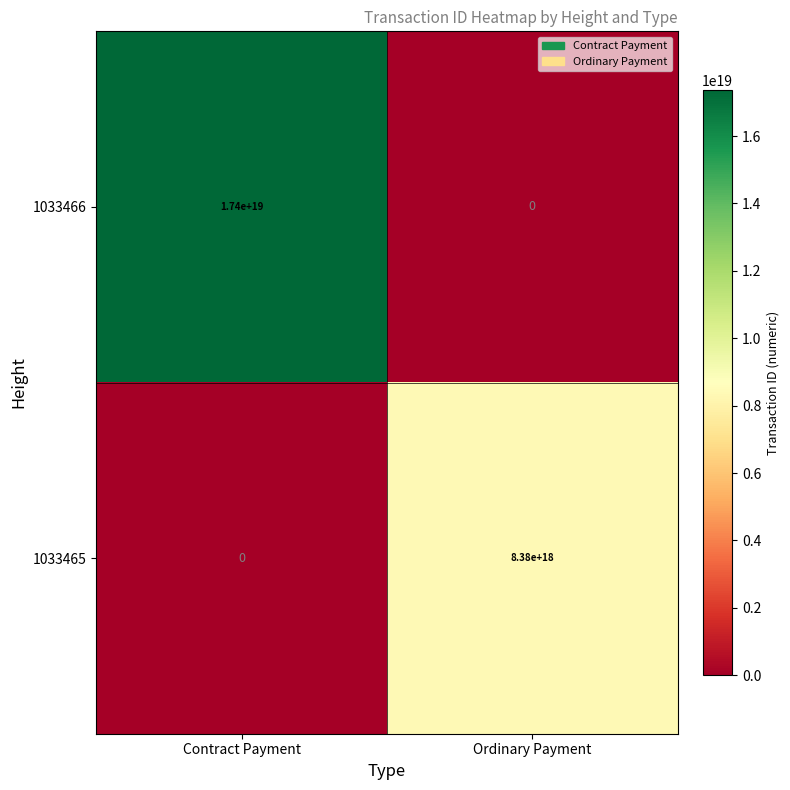

True or false: 1033466 has a value of 0 at Ordinary Payment.

True